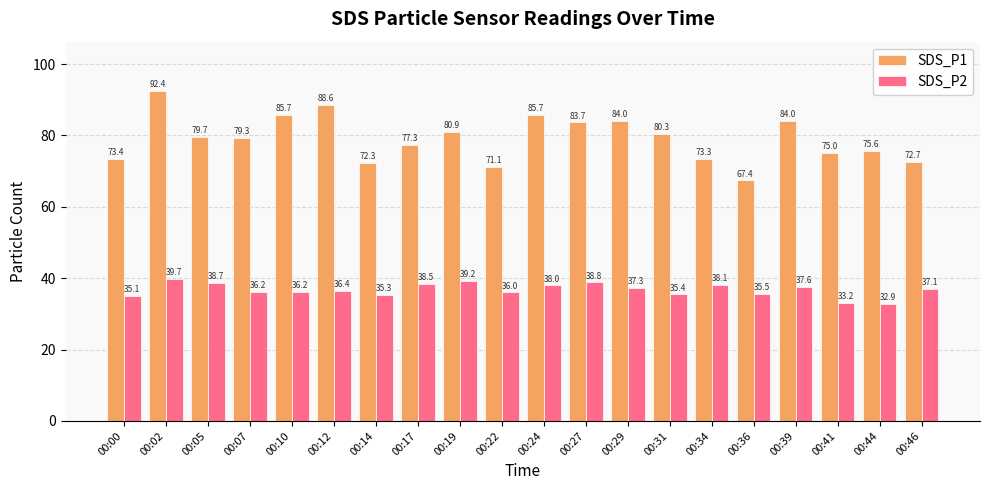

At 00:46, list the series in order from smallest to largest.

SDS_P2, SDS_P1